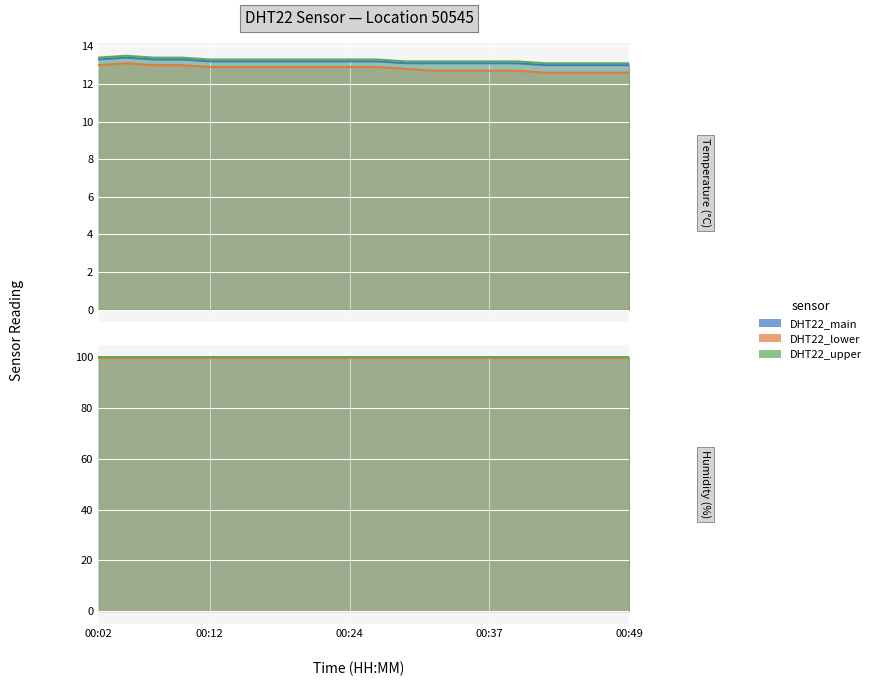

Reading left to right, extract all data points from this chart.

00:02=13.3	00:04=13.4	00:07=13.3	00:09=13.3	00:12=13.2	00:14=13.2	00:17=13.2	00:19=13.2	00:21=13.2	00:24=13.2	00:26=13.2	00:29=13.1	00:31=13.1	00:34=13.1	00:37=13.1	00:39=13.1	00:42=13.0	00:44=13.0	00:47=13.0	00:49=13.0